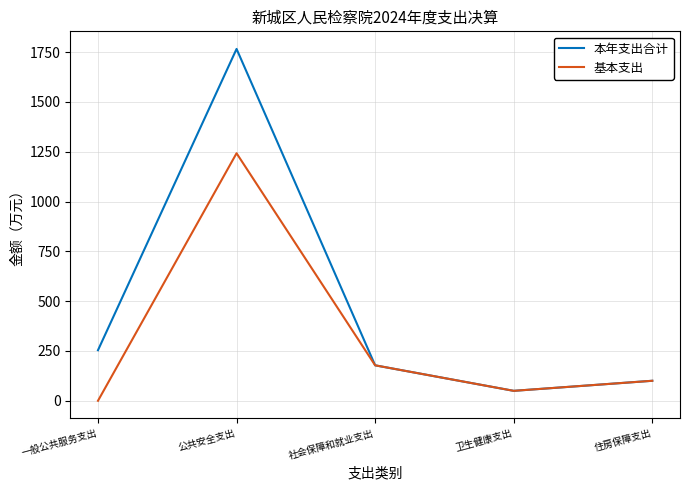

Where is the first local minimum for 基本支出?

卫生健康支出